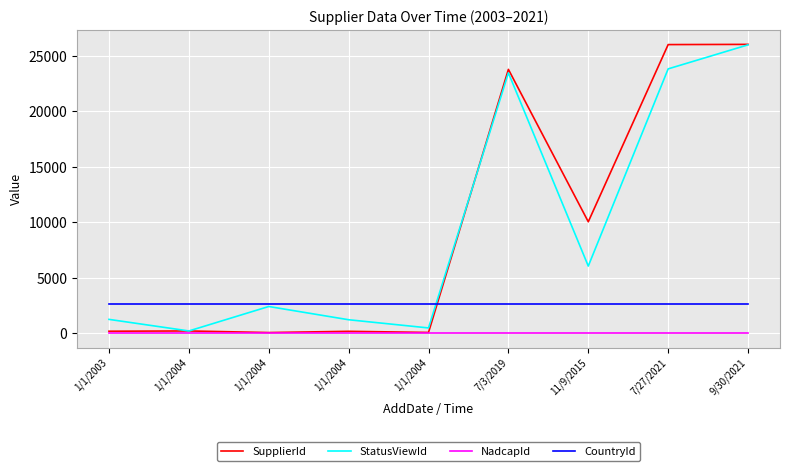

Which series has the largest total across all categories?

SupplierId